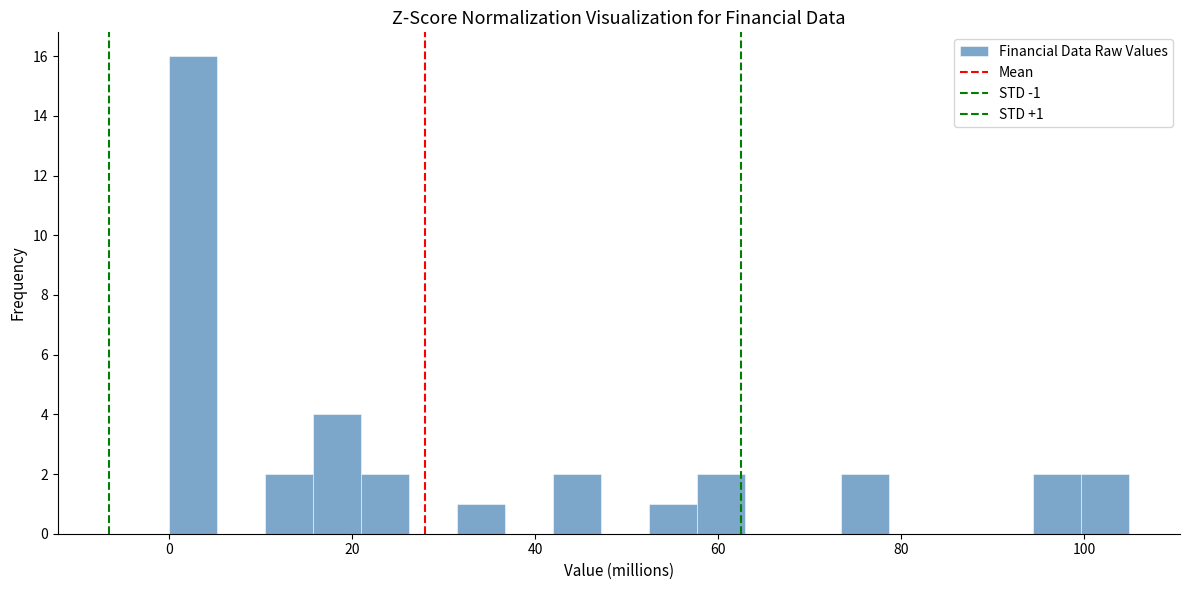

Read against the x-axis, roughly where is the centre of the tallest bar?

2